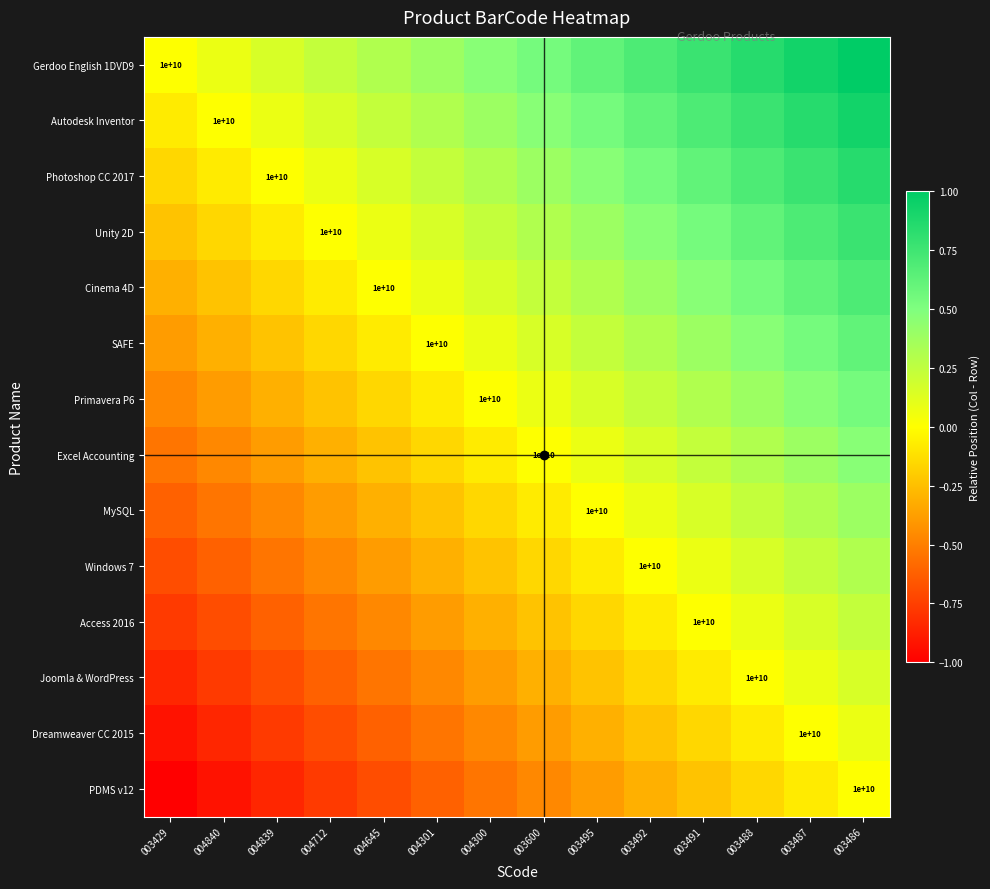

True or false: Joomla & WordPress has a value of -0.8 at 003429.

True